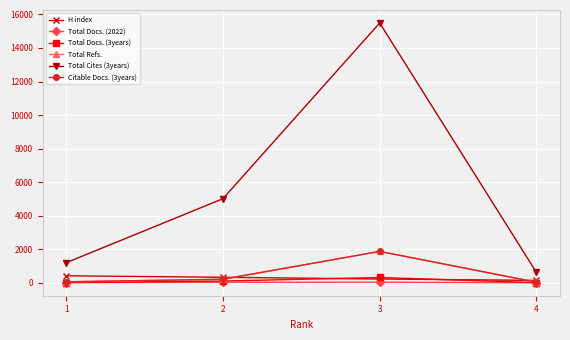

In Total Docs. (3years), how many points are higher than both neighbors (excluding endpoints)?

1